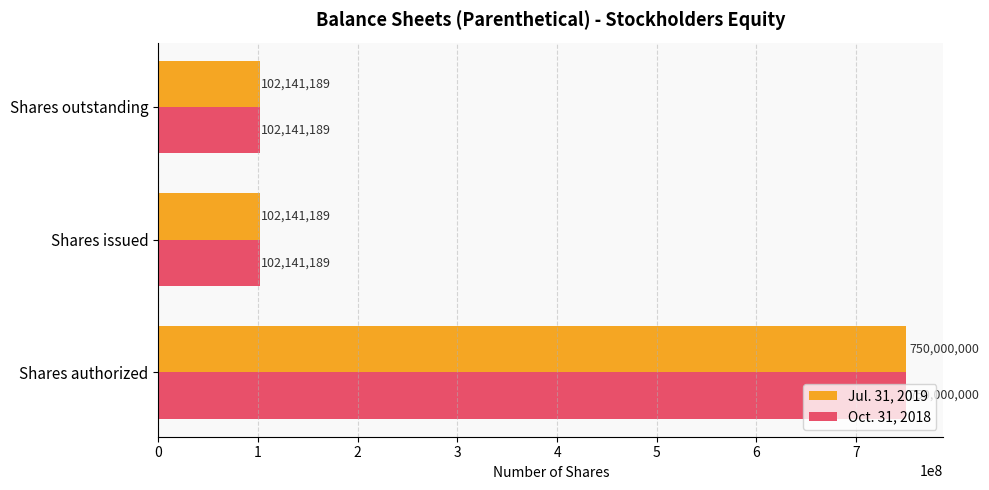

What is the maximum value shown in the chart?

750000000